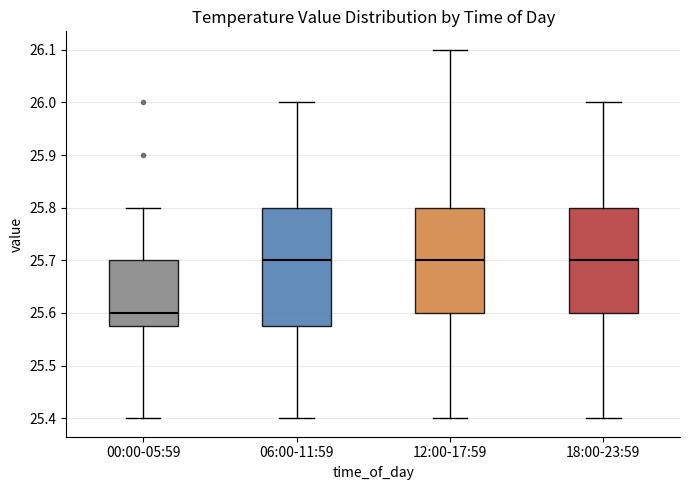

Comparing the boxes themselves (not the whiskers), which one is the tallest?

06:00-11:59